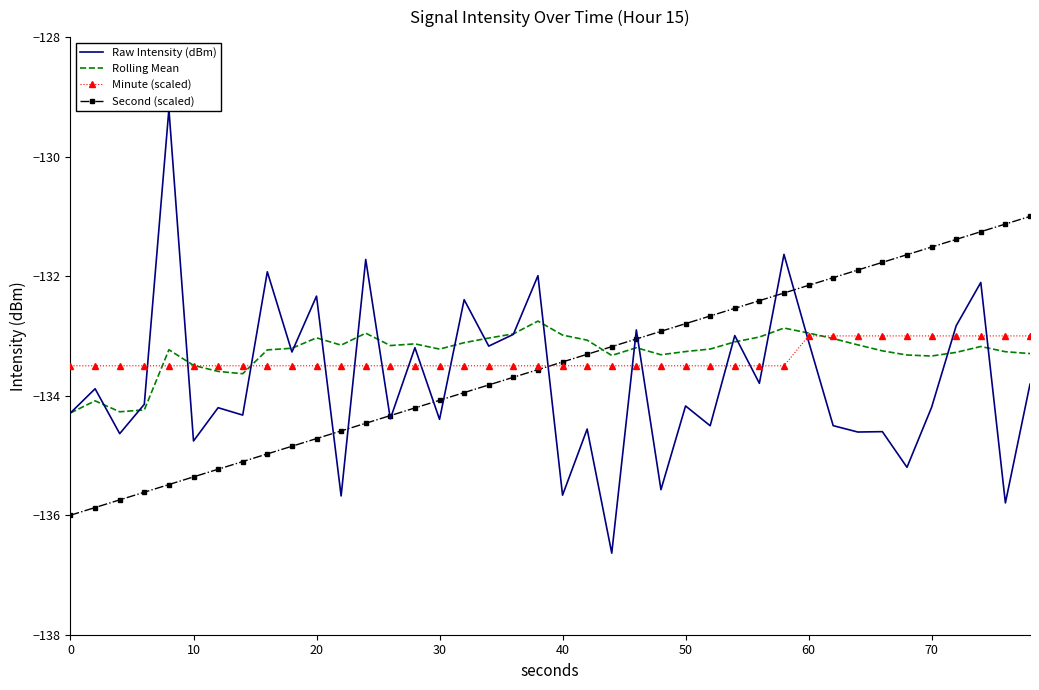

The value of Minute (scaled) at 60 is -133.0. True or false?

True